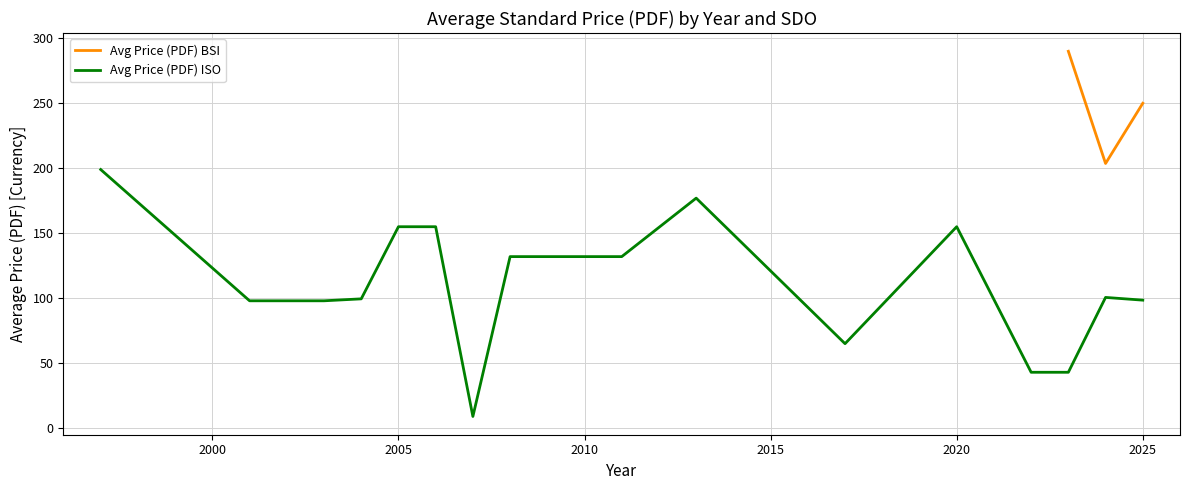

What is the minimum value for Avg Price (PDF) ISO?

9.0